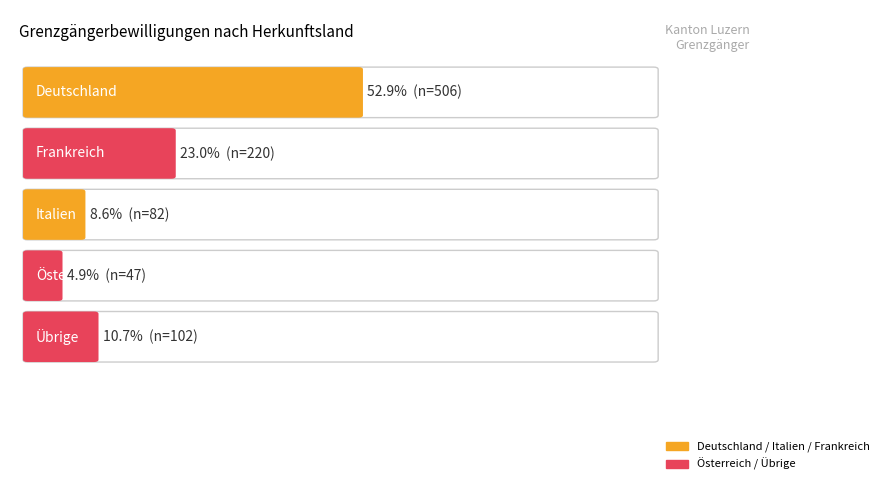

How many values in the Österreich series exceed 46?

2